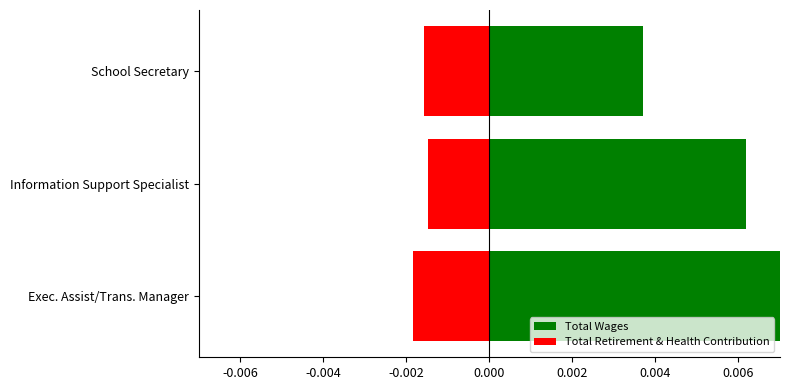

How many bars are there in each group?

2